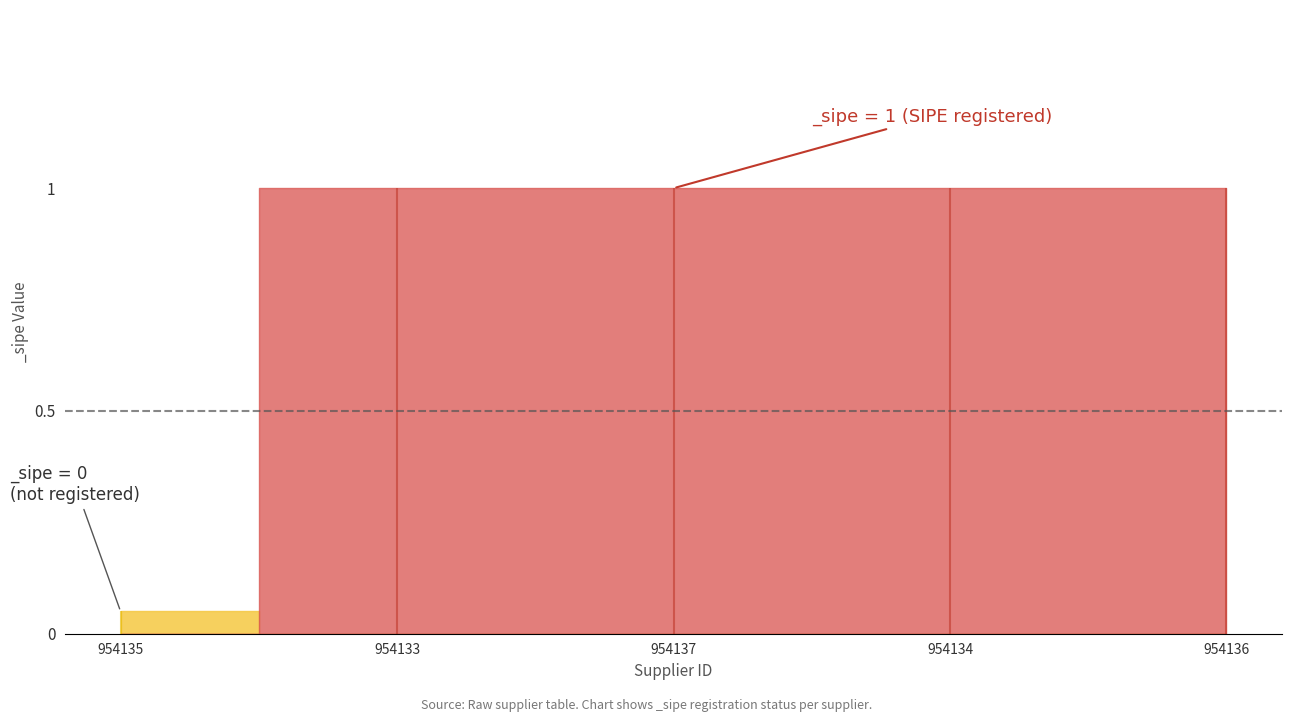

How many data points does each series have?

5